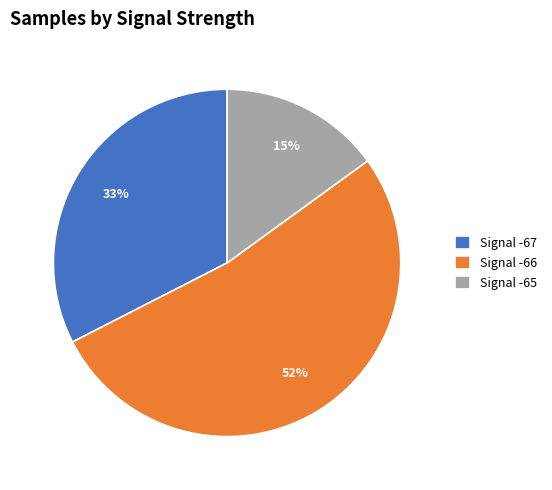

Is it true that Signal -67 is 33% of the pie?

True